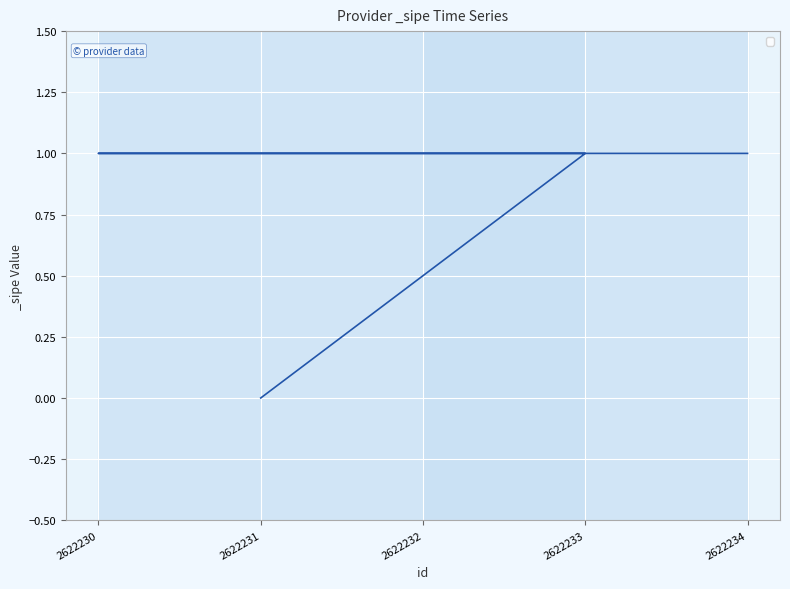

Rank the categories by value from highest to lowest.

2622233, 2622232, 2622230, 2622234, 2622231